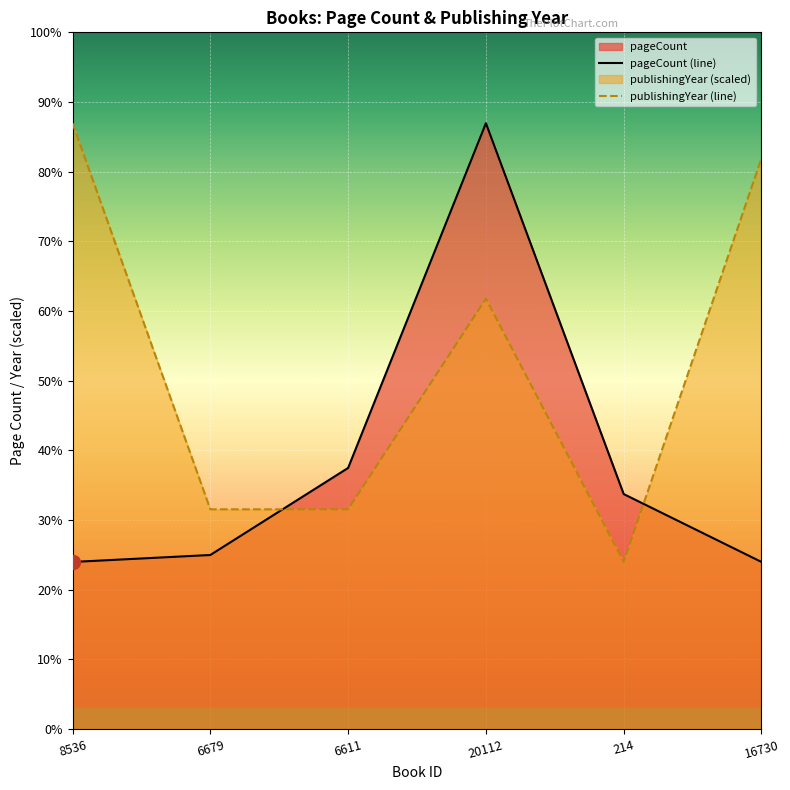

What is the spread (max minus min) of values at 8536?

504.0